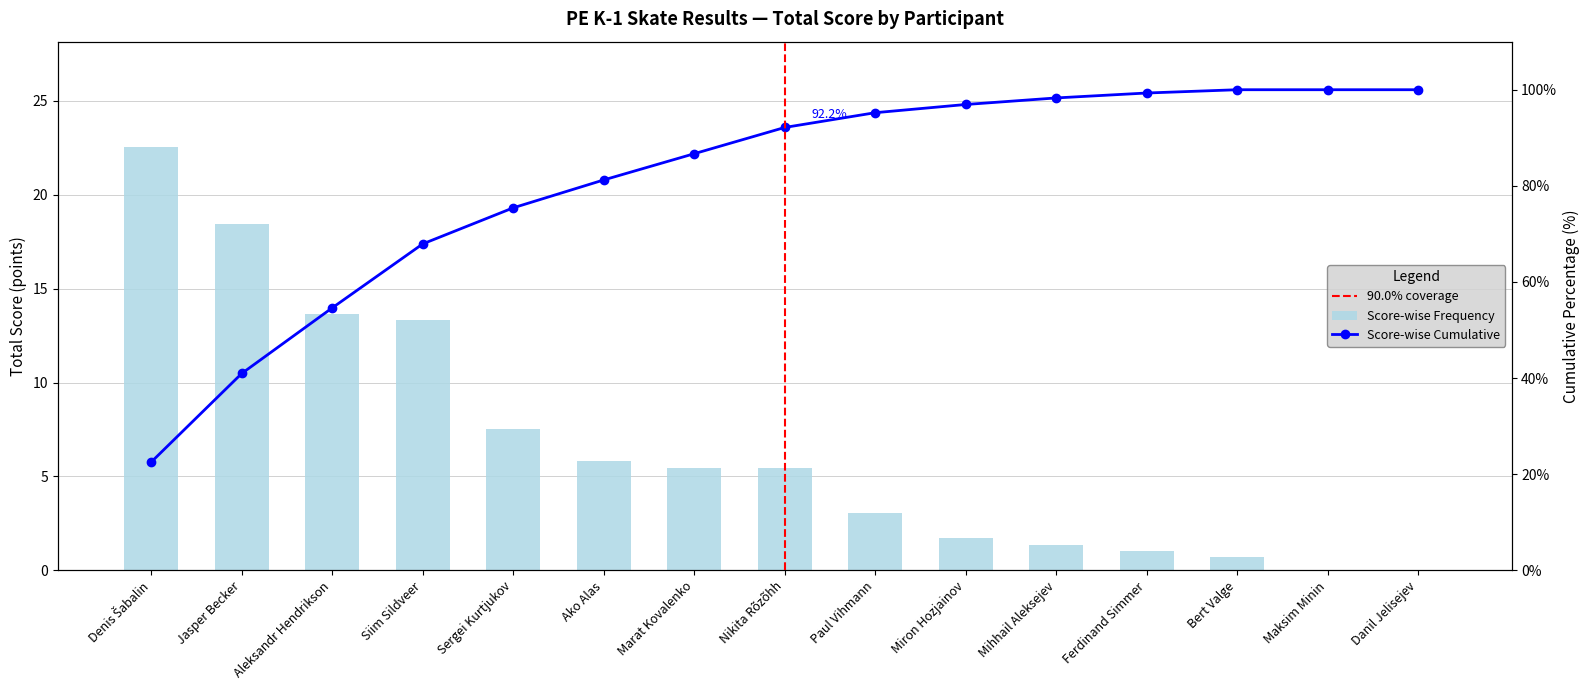

List the labels in order of value, smallest first.

Maksim Minin, Danil Jelisejev, Bert Valge, Ferdinand Simmer, Mihhail Aleksejev, Miron Hozjainov, Paul Vihmann, Marat Kovalenko, Nikita Rõzõhh, Ako Alas, Sergei Kurtjukov, Siim Sildveer, Aleksandr Hendrikson, Jasper Becker, Denis Šabalin